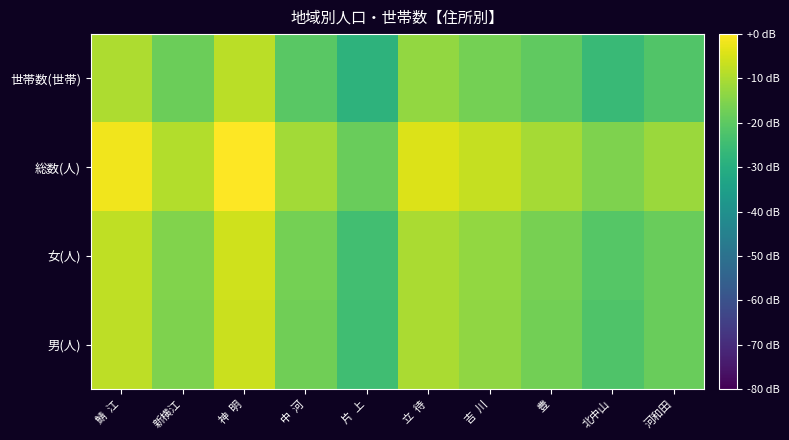

Reading left to right, transcribe all the data shown in this chart.

男(人): 鯖  江=-8.1	新横江=-15.5	神  明=-6.3	中  河=-17.3	片  上=-24.4	立  待=-10.3	吉  川=-13.3	豊=-16.9	北中山=-21.9	河和田=-18.2
女(人): 鯖  江=-7.5	新横江=-15.1	神  明=-5.8	中  河=-16.9	片  上=-24.3	立  待=-10.1	吉  川=-13.0	豊=-16.4	北中山=-21.0	河和田=-18.1
総数(人): 鯖  江=-1.8	新横江=-9.3	神  明=0.0	中  河=-11.0	片  上=-18.3	立  待=-4.2	吉  川=-7.1	豊=-10.6	北中山=-15.4	河和田=-12.2
世帯数(世帯): 鯖  江=-9.9	新横江=-18.0	神  明=-8.4	中  河=-20.6	片  上=-28.2	立  待=-12.9	吉  川=-16.8	豊=-19.5	北中山=-25.6	河和田=-21.6